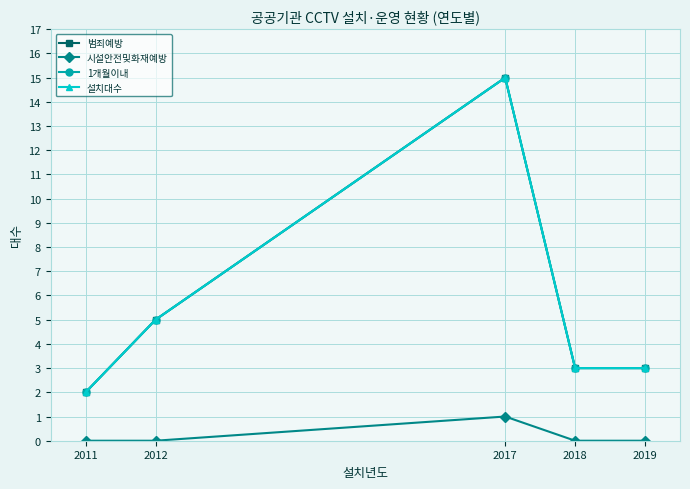

What is the sum of all 1개월이내 values?

28